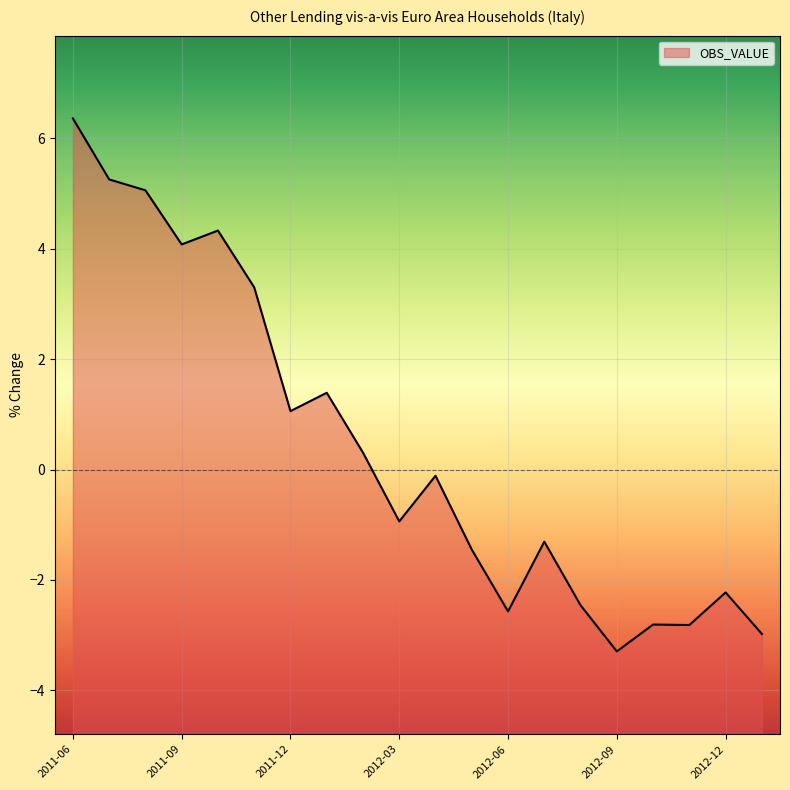

Rank the categories by value from highest to lowest.

2011-06, 2011-07, 2011-08, 2011-10, 2011-09, 2011-11, 2012-01, 2011-12, 2012-02, 2012-04, 2012-03, 2012-07, 2012-05, 2012-12, 2012-08, 2012-06, 2012-10, 2012-11, 2013-01, 2012-09